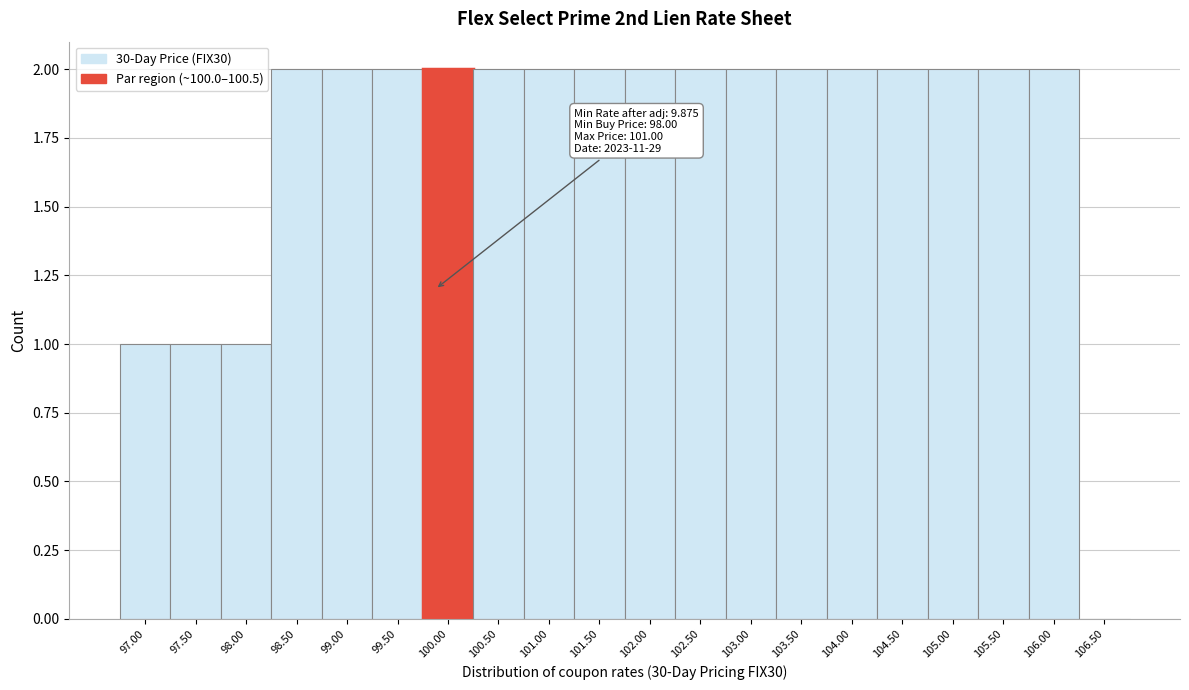

Reading left to right, what are all the values shown in this chart?

97.00=1	97.50=1	98.00=1	98.50=2	99.00=2	99.50=2	100.00=2	100.50=2	101.00=2	101.50=2	102.00=2	102.50=2	103.00=2	103.50=2	104.00=2	104.50=2	105.00=2	105.50=2	106.00=2	106.50=0